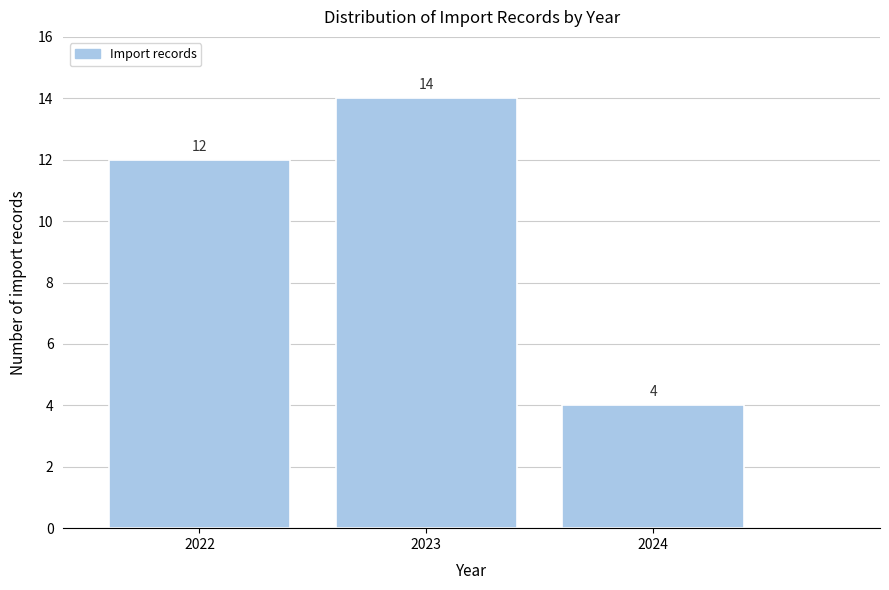

Reading right to left, what are all the values shown in this chart?

2024=4	2023=14	2022=12